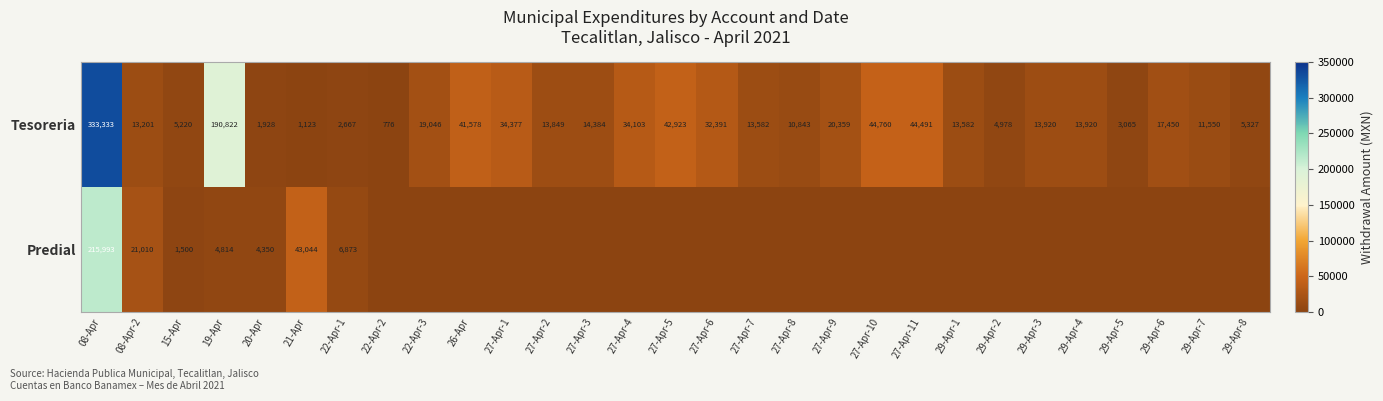

The value of Tesoreria at 29-Apr-3 is 13920. True or false?

True